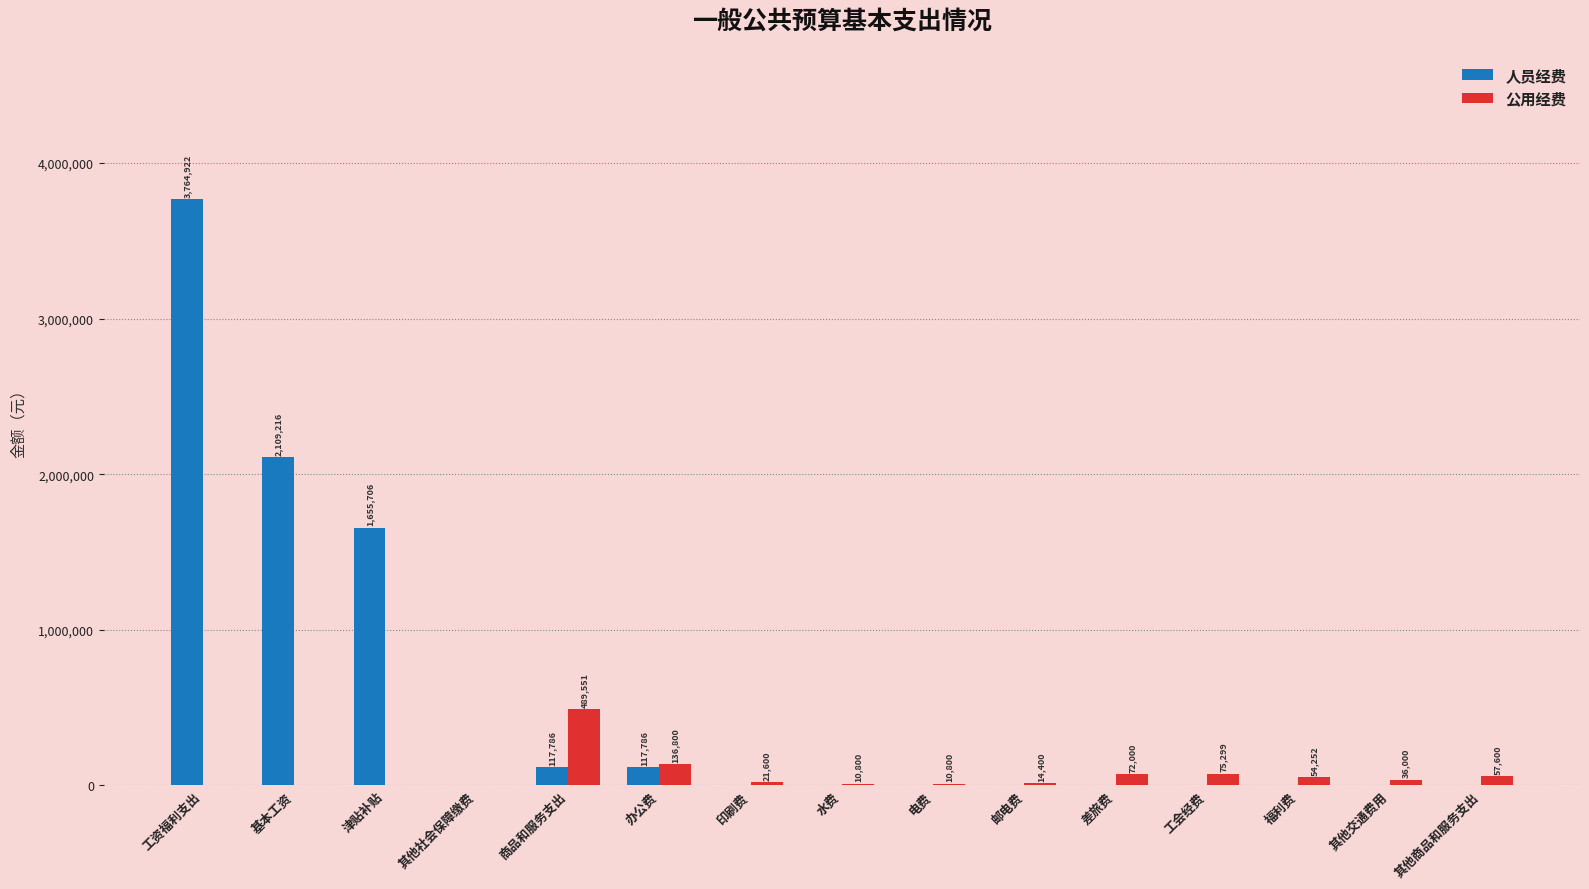

The 公用经费 series shows 21600 at 印刷费. True or false?

True